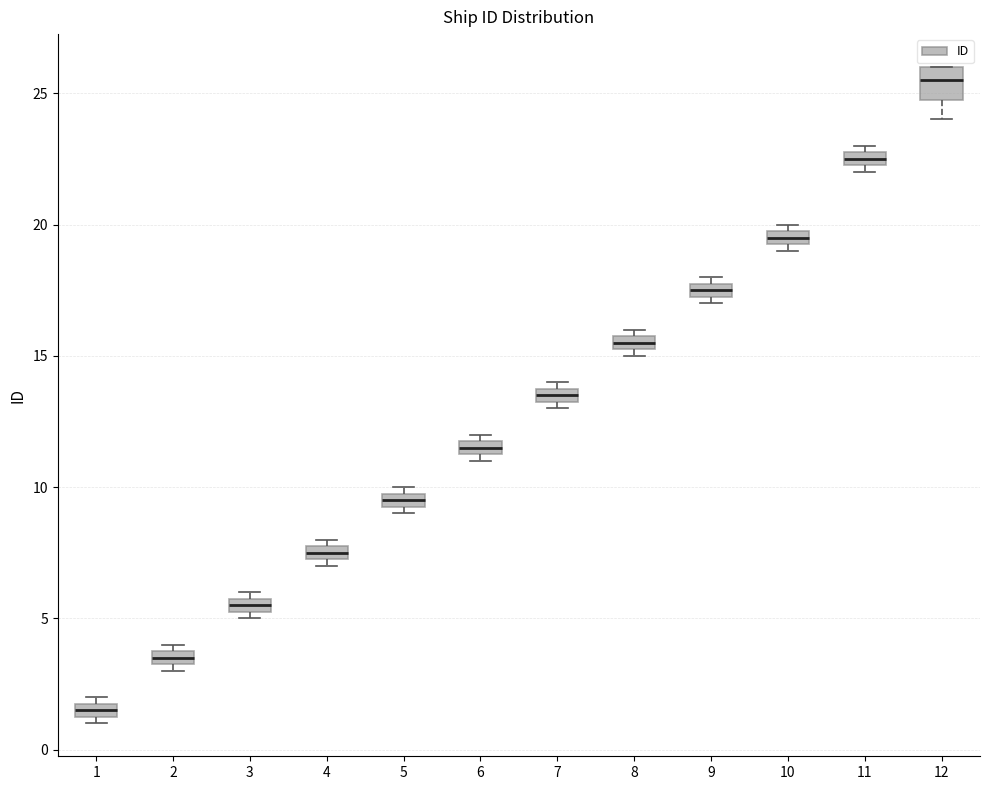

Which box's median line is the highest?

12